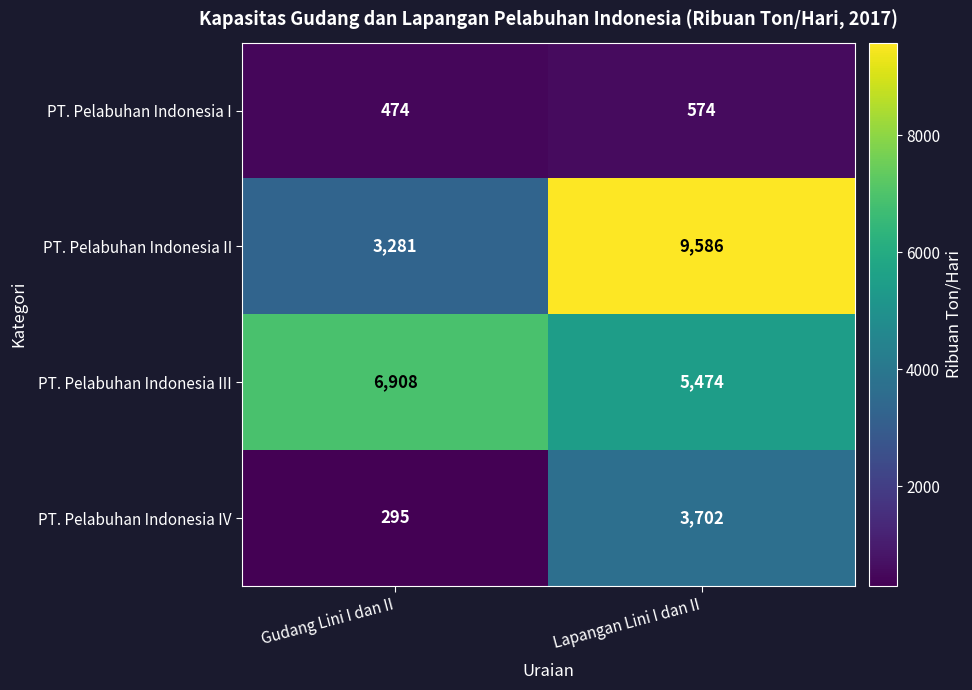

Reading left to right, transcribe all the data shown in this chart.

PT. Pelabuhan Indonesia I: Gudang Lini I dan II=474	Lapangan Lini I dan II=574
PT. Pelabuhan Indonesia II: Gudang Lini I dan II=3281	Lapangan Lini I dan II=9586
PT. Pelabuhan Indonesia III: Gudang Lini I dan II=6908	Lapangan Lini I dan II=5474
PT. Pelabuhan Indonesia IV: Gudang Lini I dan II=295	Lapangan Lini I dan II=3702